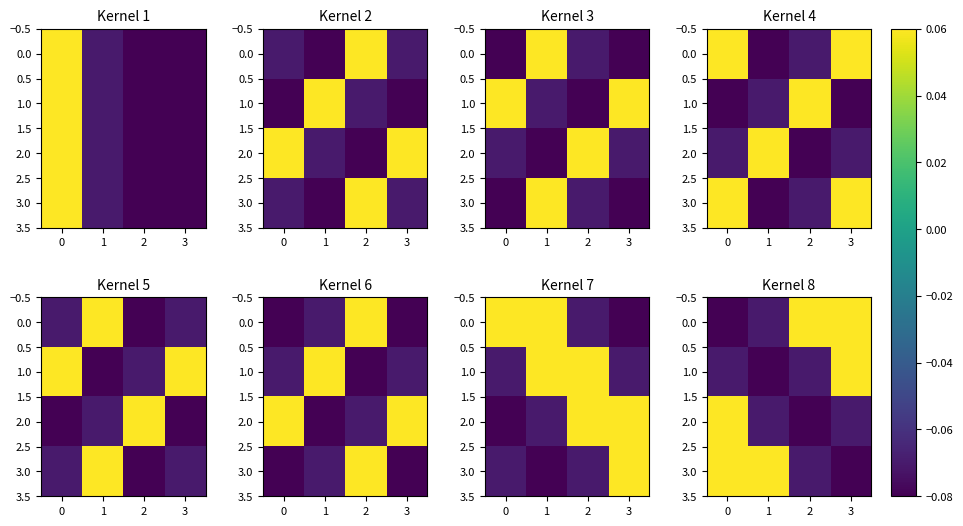

Is the value of 2.0 at 3 greater than the value of 1.0 at 1?

Yes